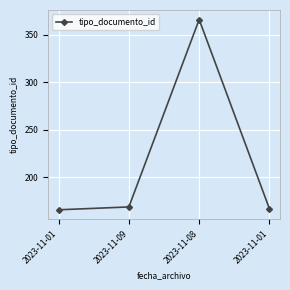

At which label does the data first exceed 169?

2023-11-08